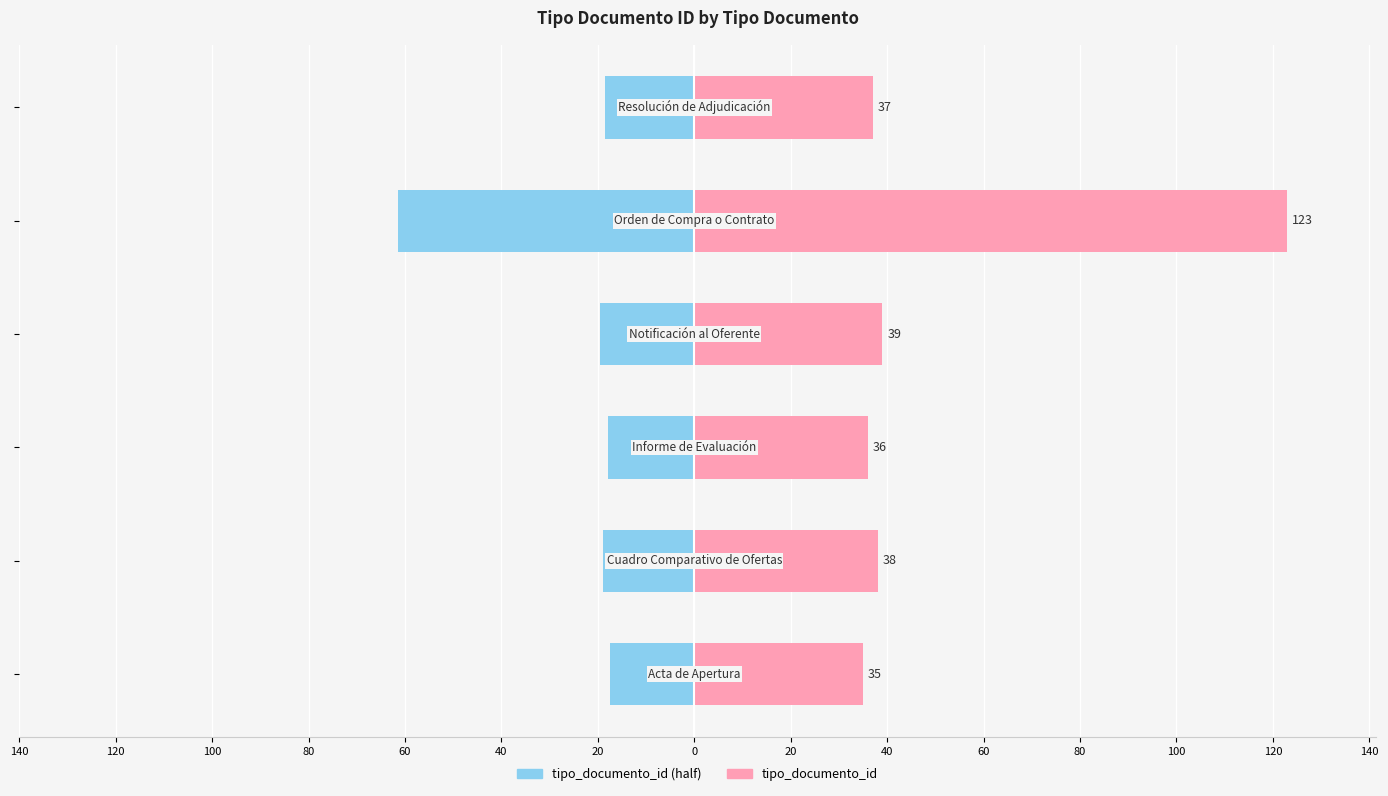

Rank the series by their maximum value, from highest to lowest.

tipo_documento_id, tipo_documento_id (half)